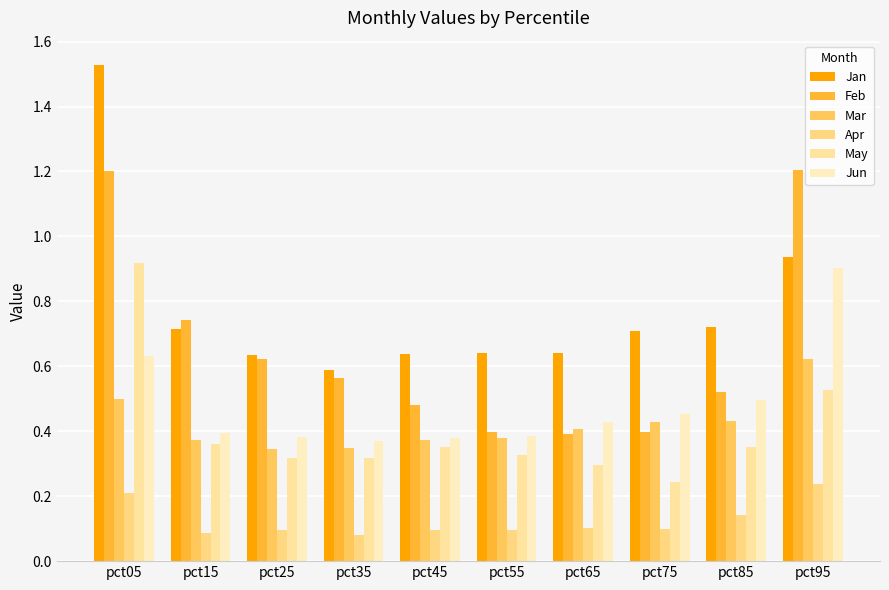

How many categories are shown in the chart?

10